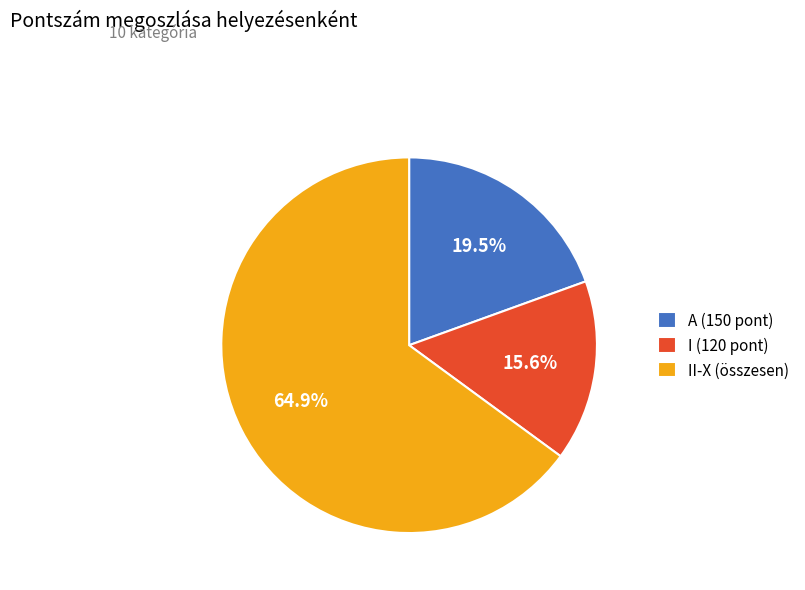

How many slices are in this pie chart?

3